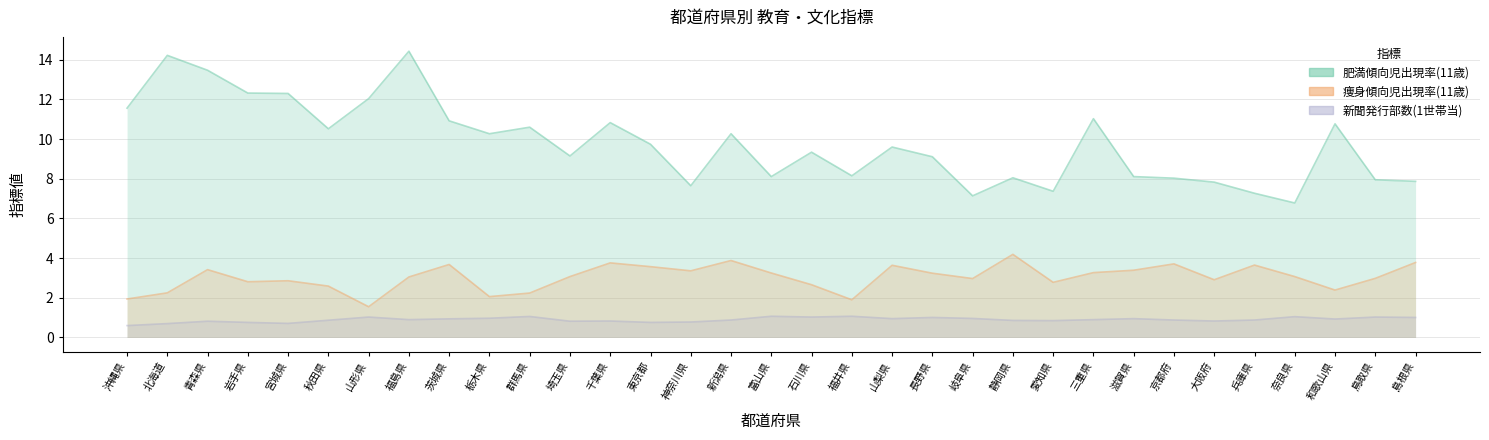

Where is 肥満傾向児出現率(11歳) nearest to the value 10?

東京都